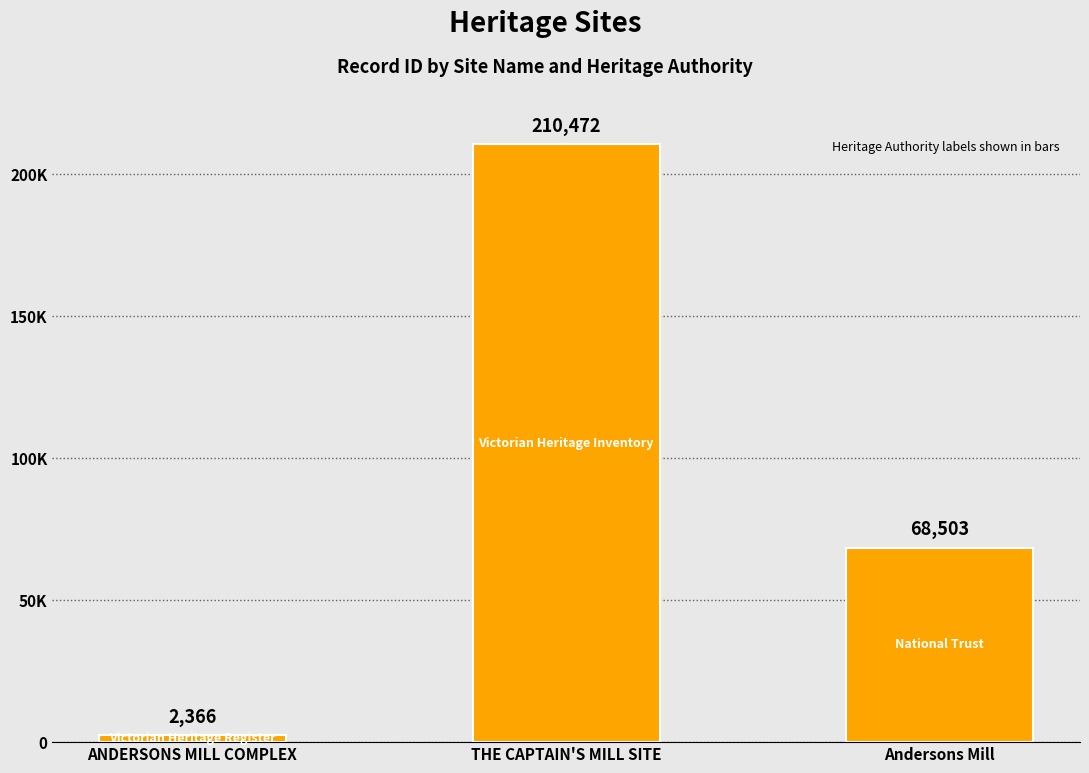

What is the average value?

93780